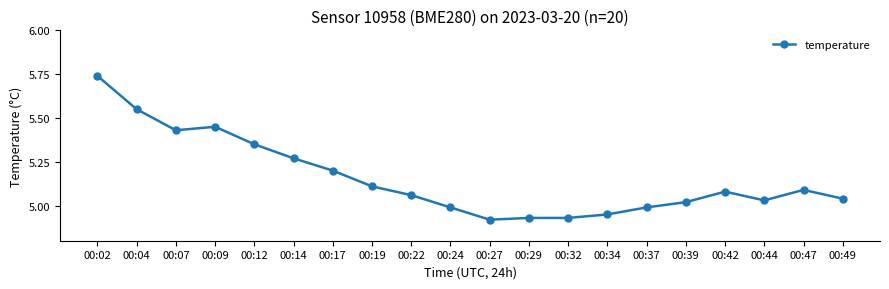

Which has a higher value, 00:17 or 00:09?

00:09